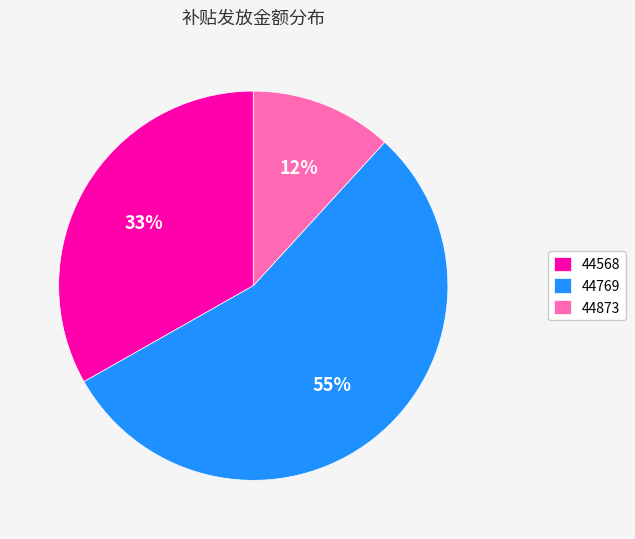

The 44769 slice represents 69% of the pie. True or false?

False